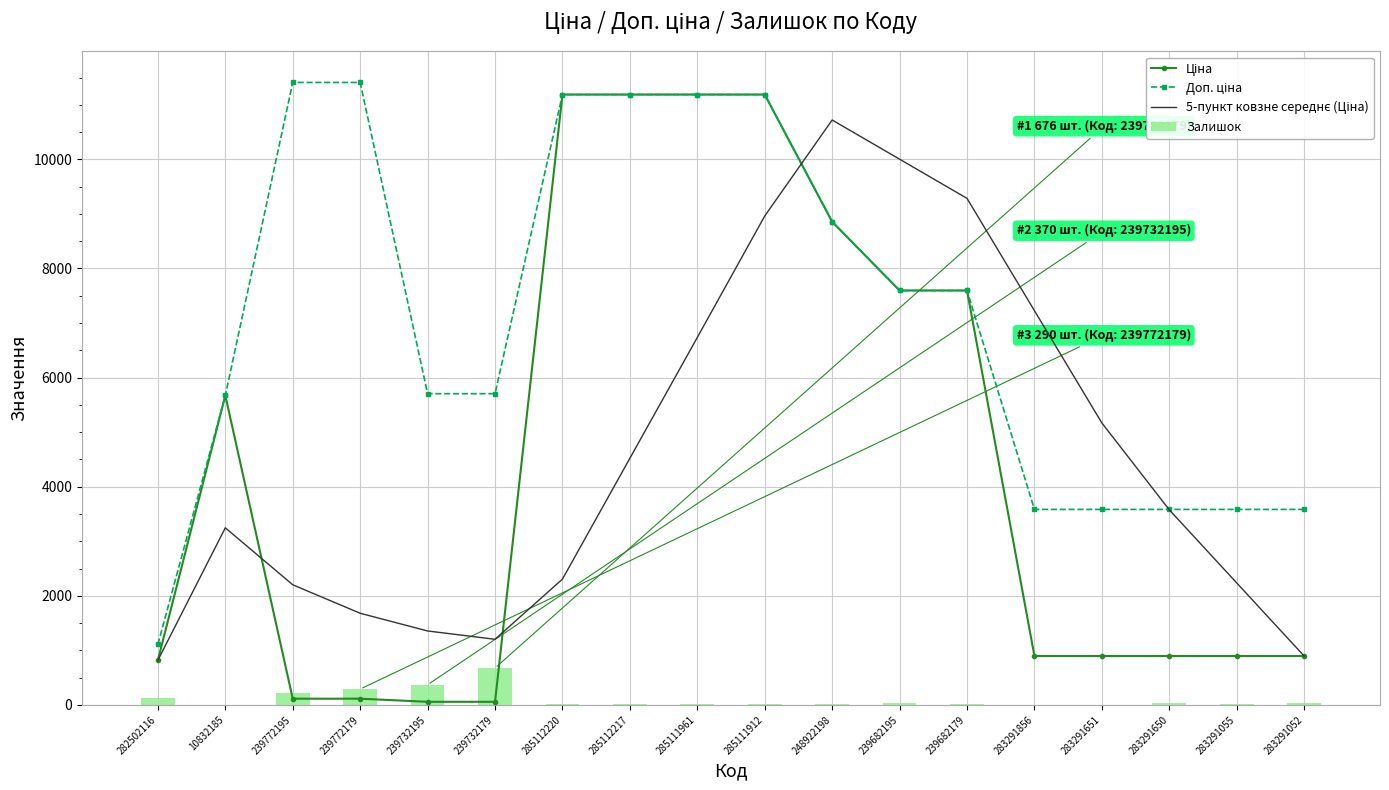

Rank the series by their maximum value, from lowest to highest.

Залишок, 5-пункт ковзне середнє (Ціна), Ціна, Доп. ціна